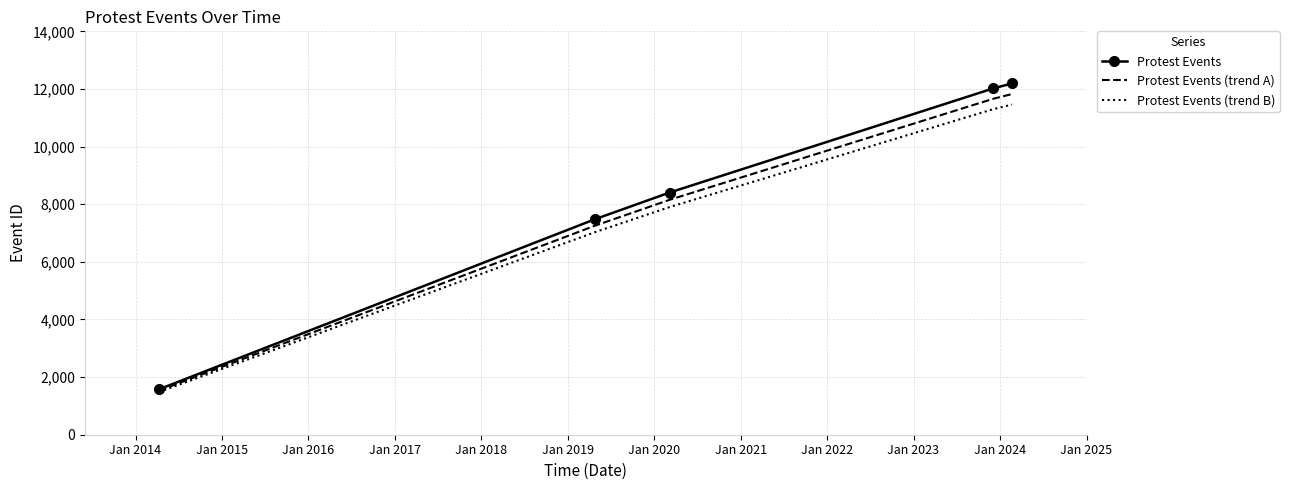

What is the greatest value displayed?

12190.0